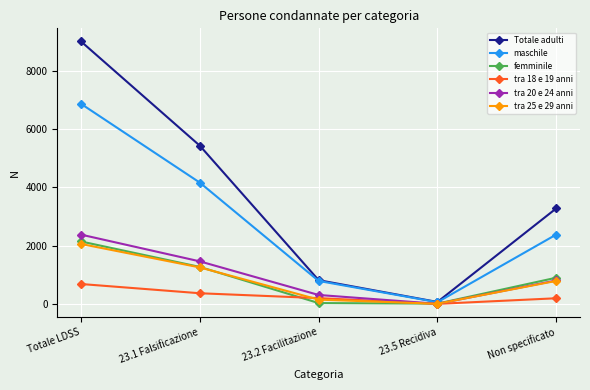

What is the total value across all series at Totale LDSS?

23122